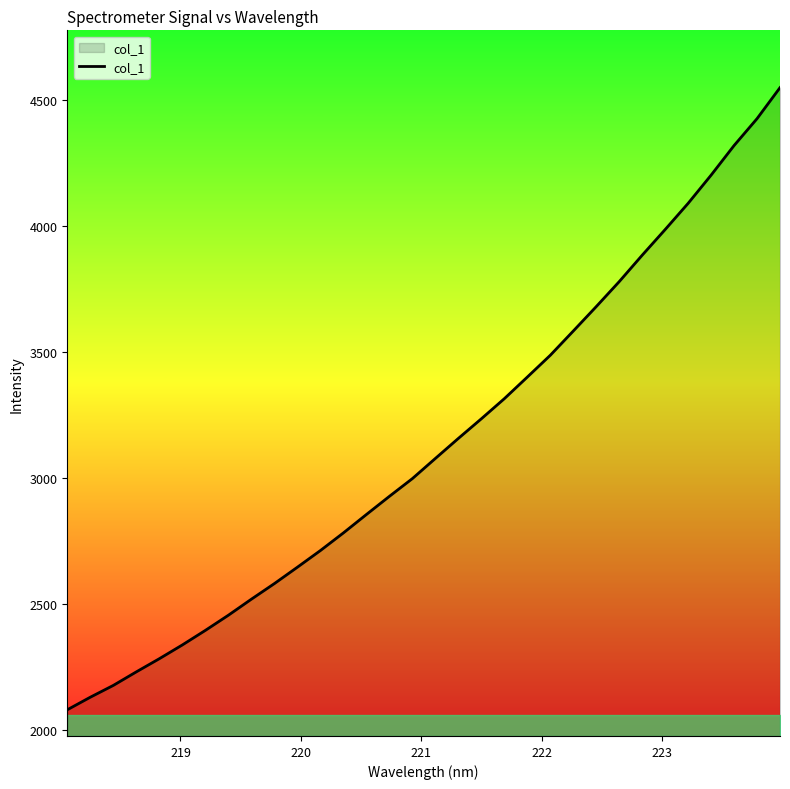

What is the smallest value displayed?

2080.0